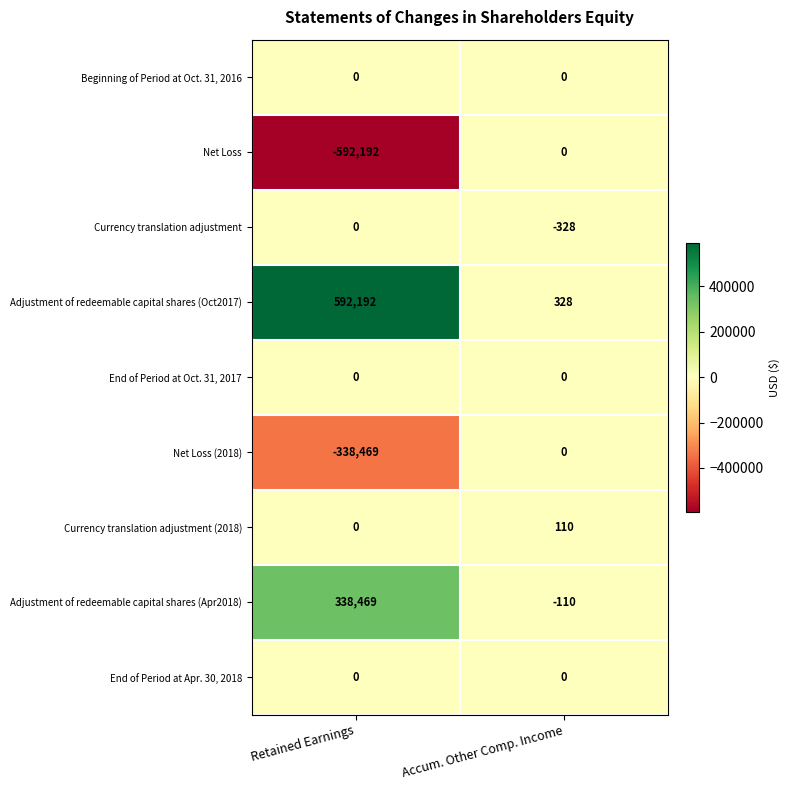

Which series changed the most between Retained Earnings and Accum. Other Comp. Income?

Net Loss